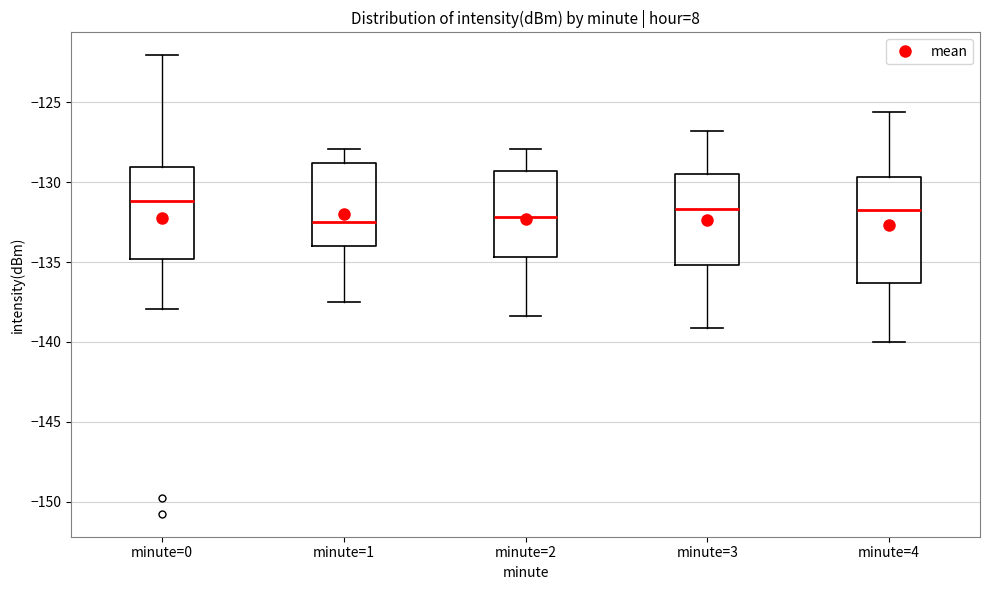

Reading left to right, read every box against the y-axis: the position of its median line, the range the box covers, and the ends of its whiskers. The values are not printed on the chart, so give them approximately, as read against the axis.

minute=0: median -131.0, box -135.0 to -129.0, whiskers -138.0 to -122.0
minute=1: median -132.5, box -134.0 to -129.0, whiskers -137.5 to -128.0
minute=2: median -132.0, box -134.5 to -129.5, whiskers -138.5 to -128.0
minute=3: median -131.5, box -135.0 to -129.5, whiskers -139.0 to -127.0
minute=4: median -131.5, box -136.5 to -129.5, whiskers -140.0 to -125.5